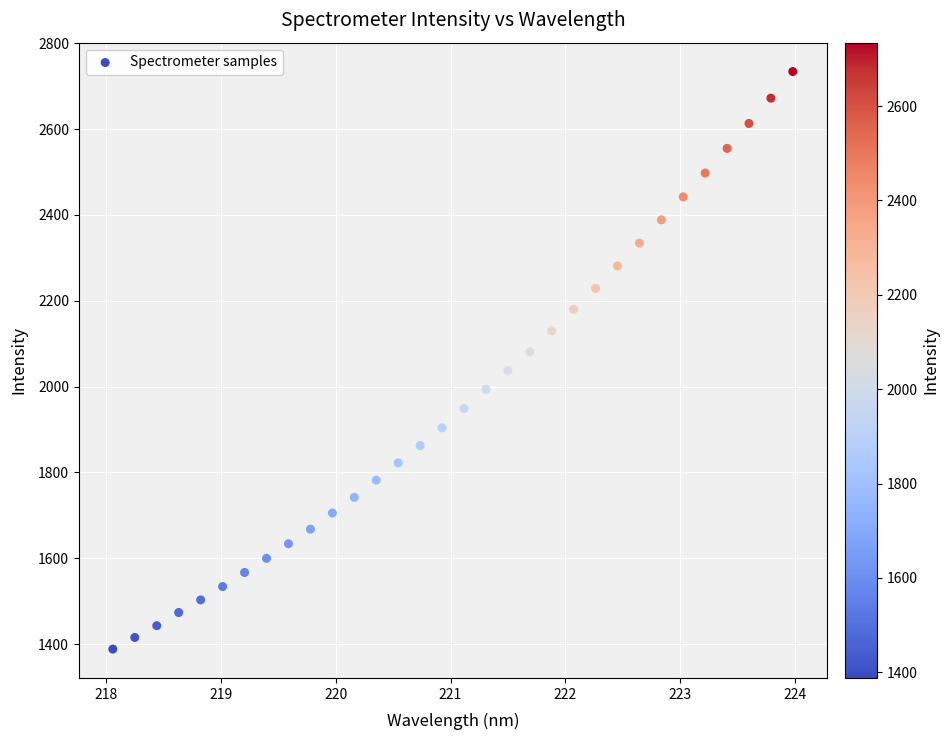

What is the range of Y values (max minus min)?

1346.1